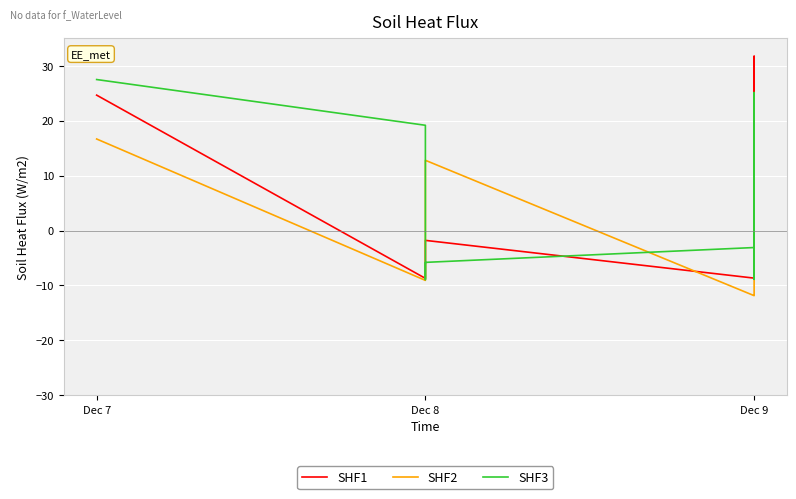

At which category is the sum across all series the highest?

Dec 7